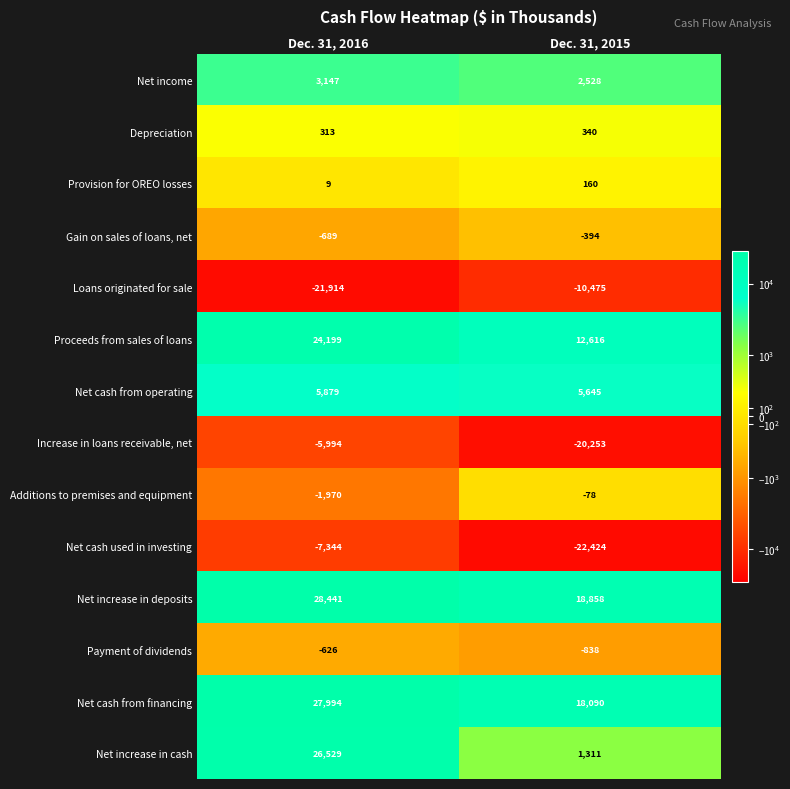

Reading left to right, extract all data points from this chart.

Net income: 3147	2528
Depreciation: 313	340
Provision for OREO losses: 9	160
Gain on sales of loans, net: -689	-394
Loans originated for sale: -21914	-10475
Proceeds from sales of loans: 24199	12616
Net cash from operating: 5879	5645
Increase in loans receivable, net: -5994	-20253
Additions to premises and equipment: -1970	-78
Net cash used in investing: -7344	-22424
Net increase in deposits: 28441	18858
Payment of dividends: -626	-838
Net cash from financing: 27994	18090
Net increase in cash: 26529	1311